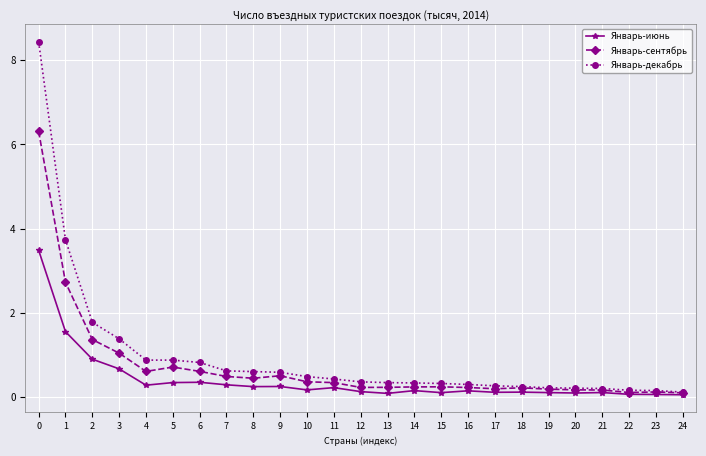

True or false: Январь-декабрь has a value of 1772 at 2.

True